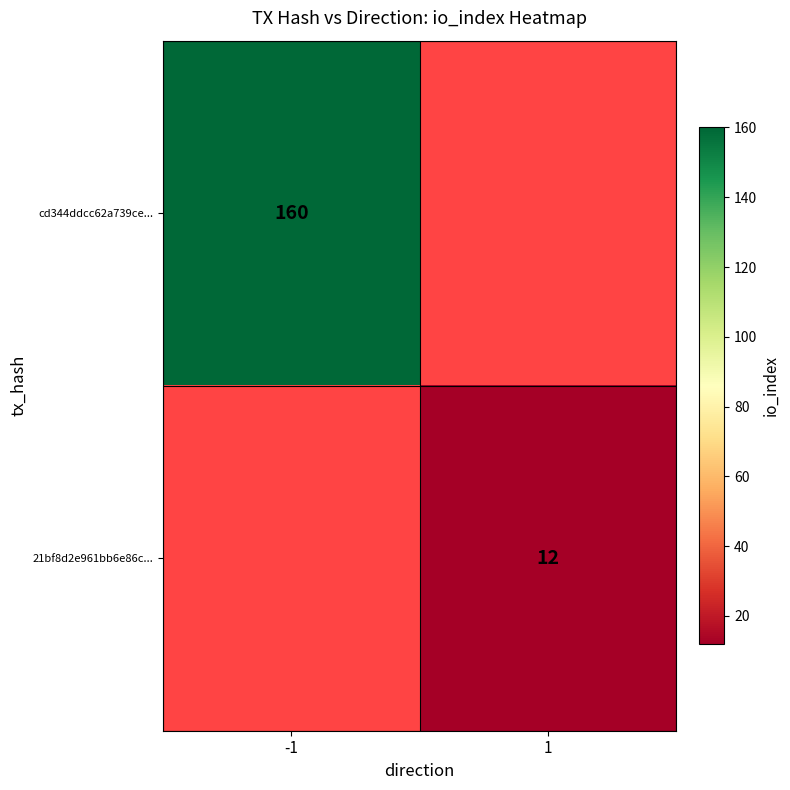

The 21bf8d2e961bb6e86c... series shows 19 at 1. True or false?

False